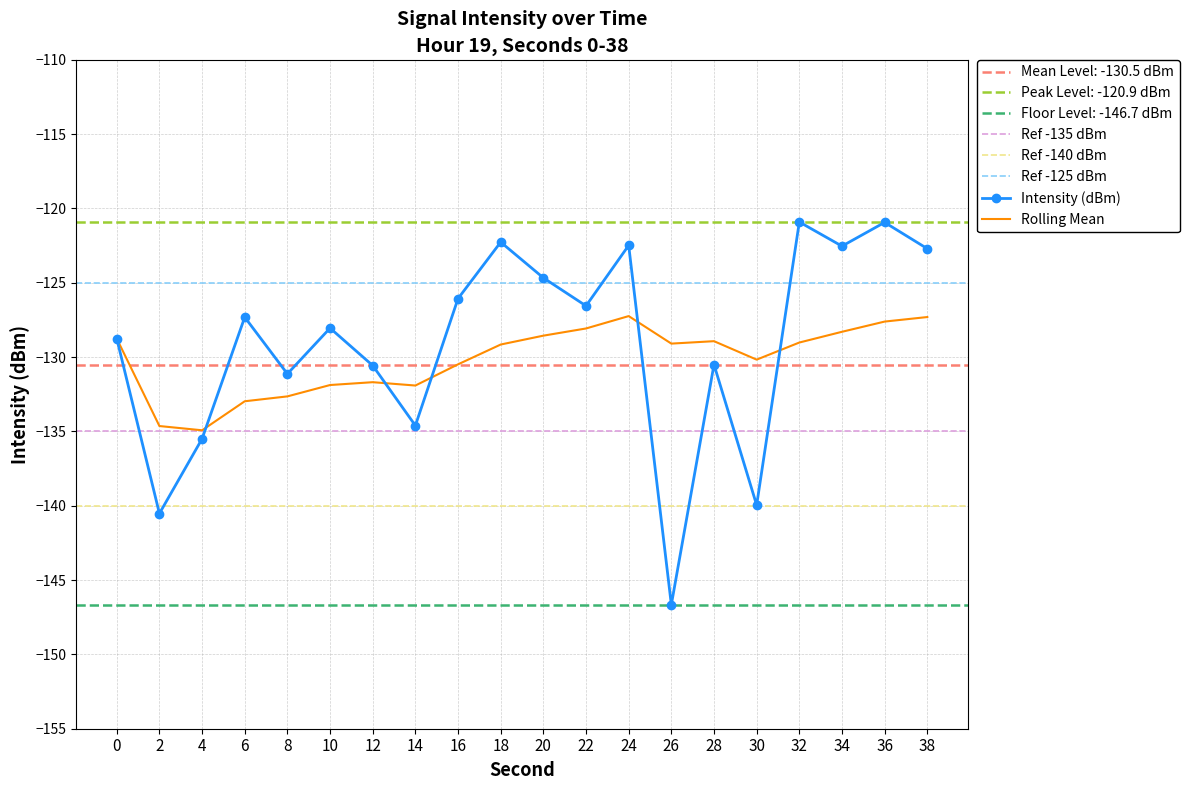

What is the sum of the values at 2 and 32?

-261.4